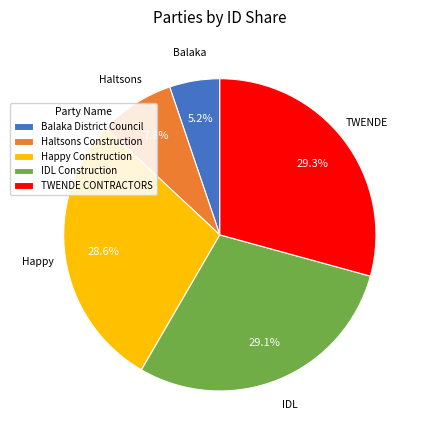

Count the number of slices in the pie.

5